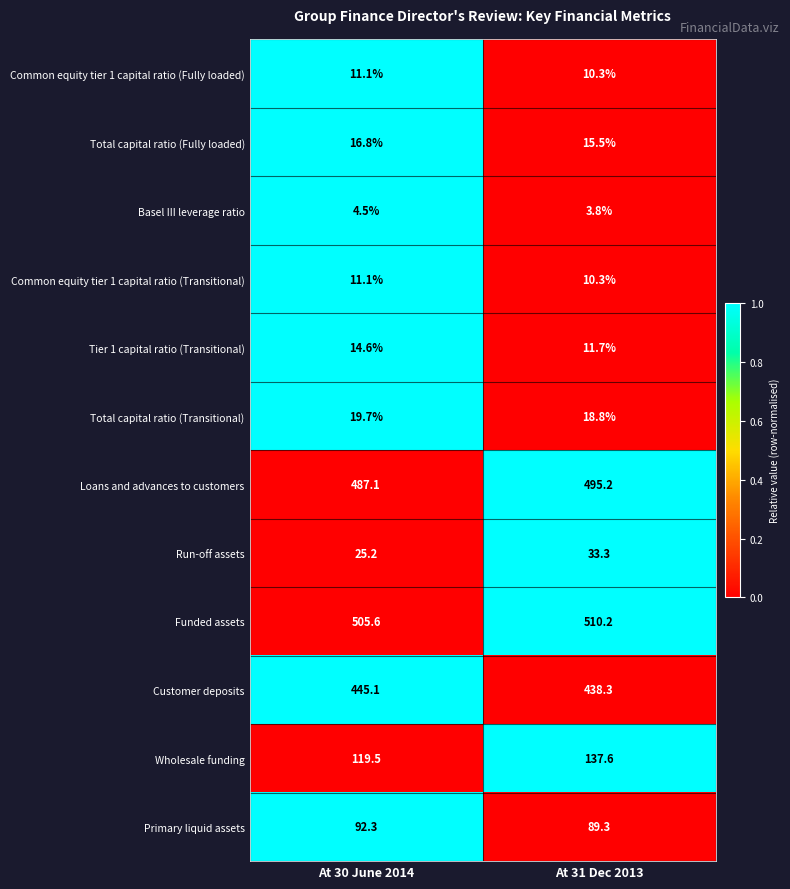

Is the value of Common equity tier 1 capital ratio (Transitional) at At 31 Dec 2013 greater than the value of Funded assets at At 31 Dec 2013?

No